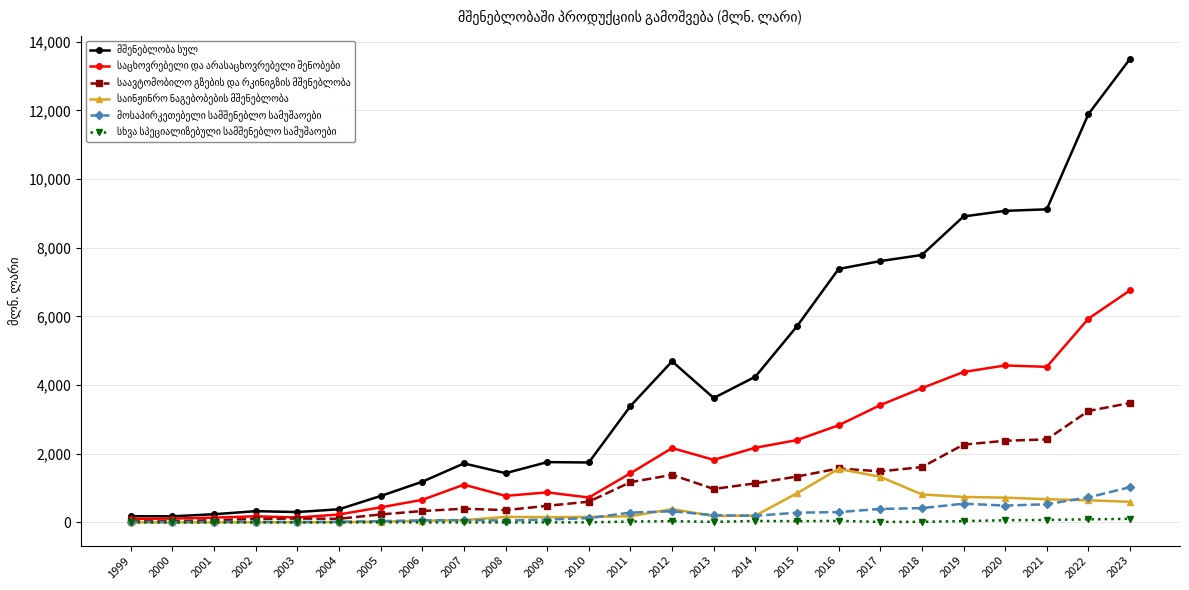

Which category has the highest value across all series?

2023